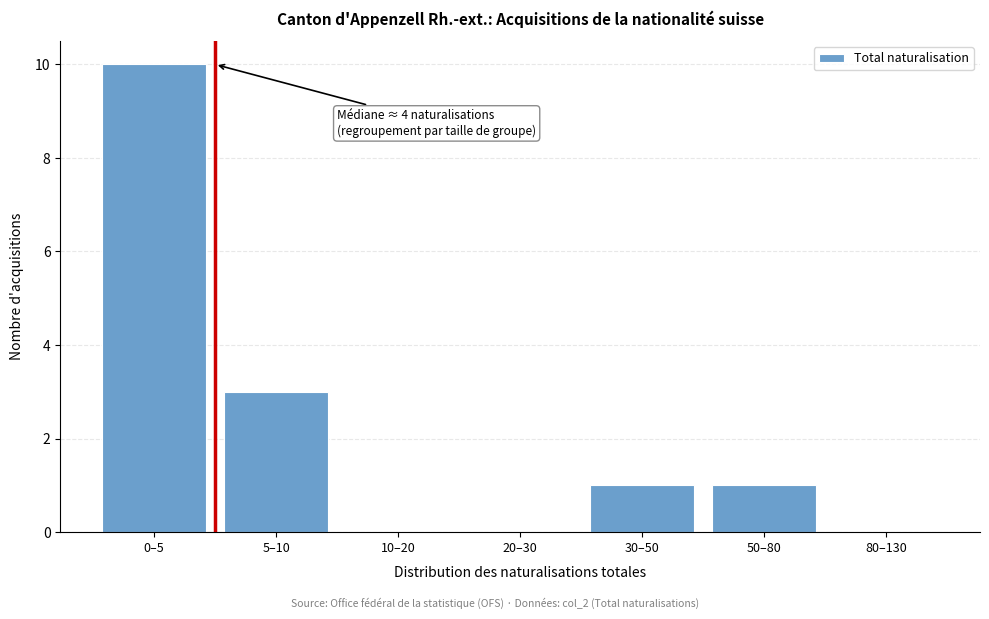

Reading left to right, what are all the values shown in this chart?

0–5=10	5–10=3	10–20=0	20–30=0	30–50=1	50–80=1	80–130=0